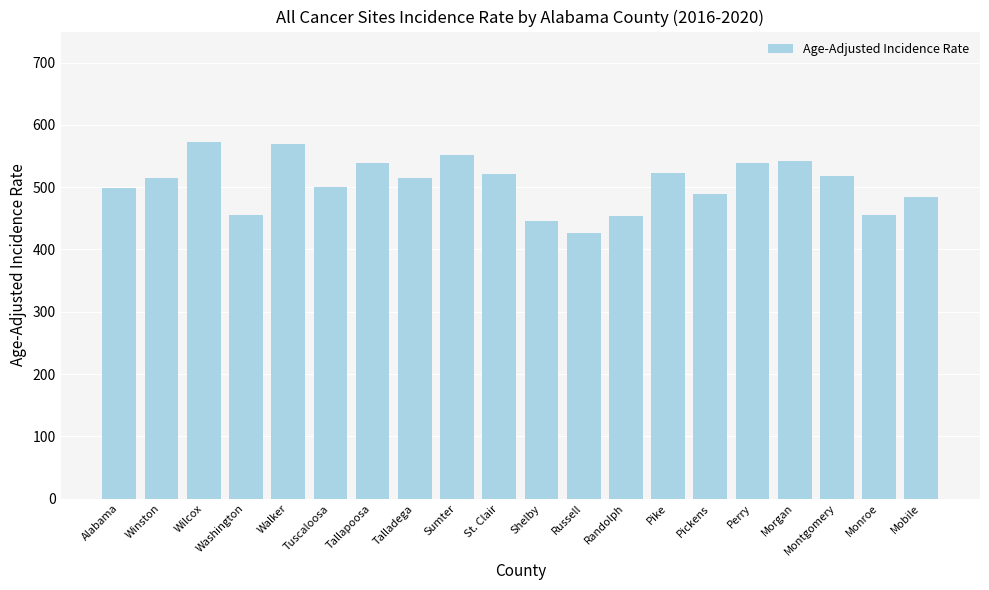

What is the approximate value at Monroe?

456.0